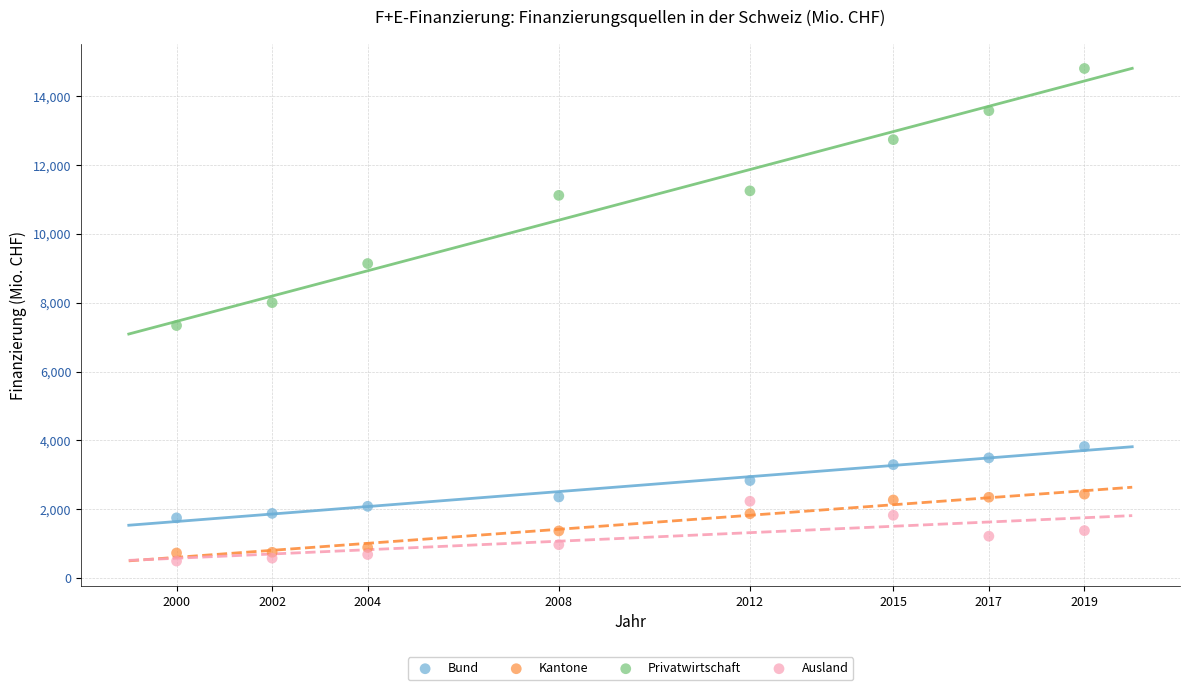

Across all data points, what is the range of Y values (max minus min)?

14304.5